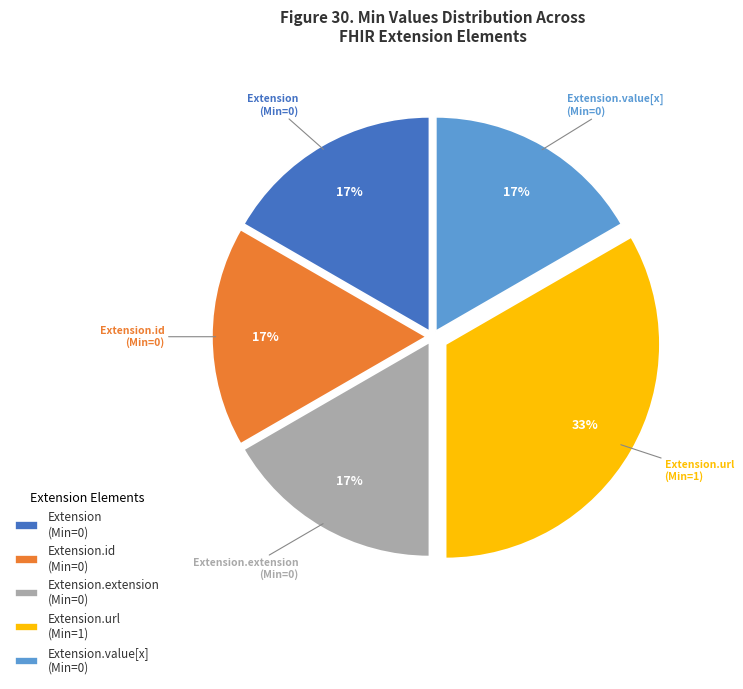

How many slices are in this pie chart?

5